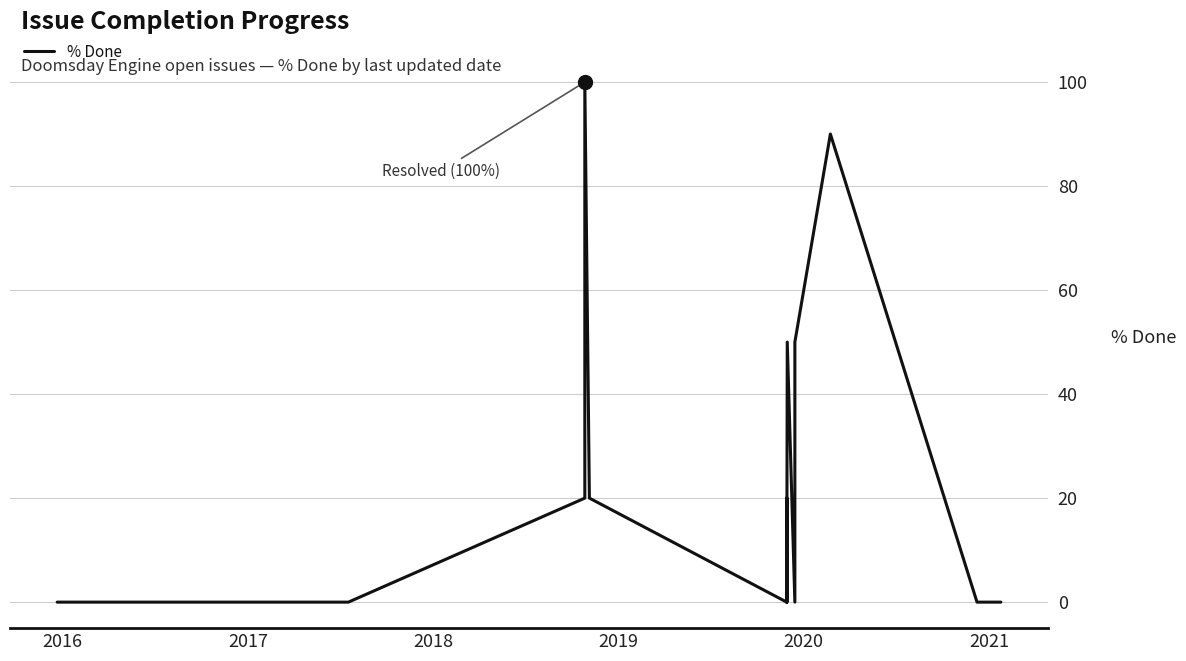

The chart shows a value of 55 at 23. True or false?

False